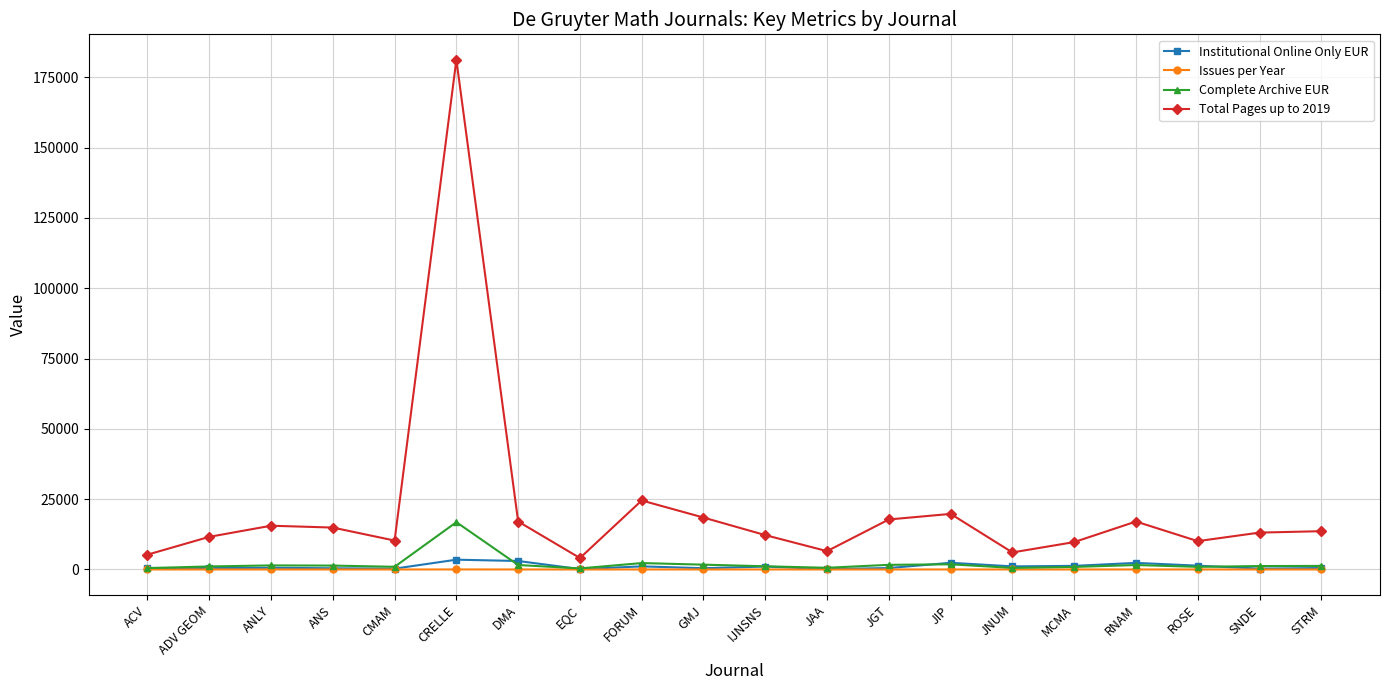

What is the label of the 12th point from the right?

FORUM